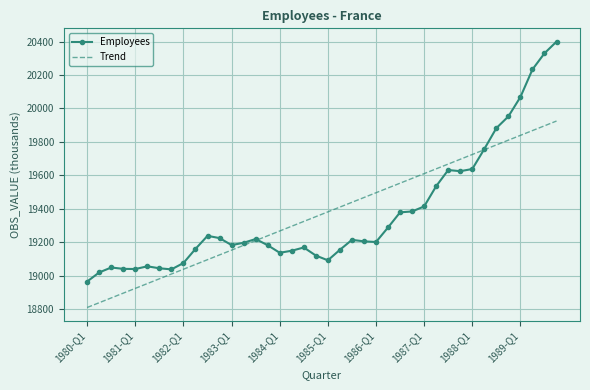

What is the lowest value of the Trend series?

18809.6